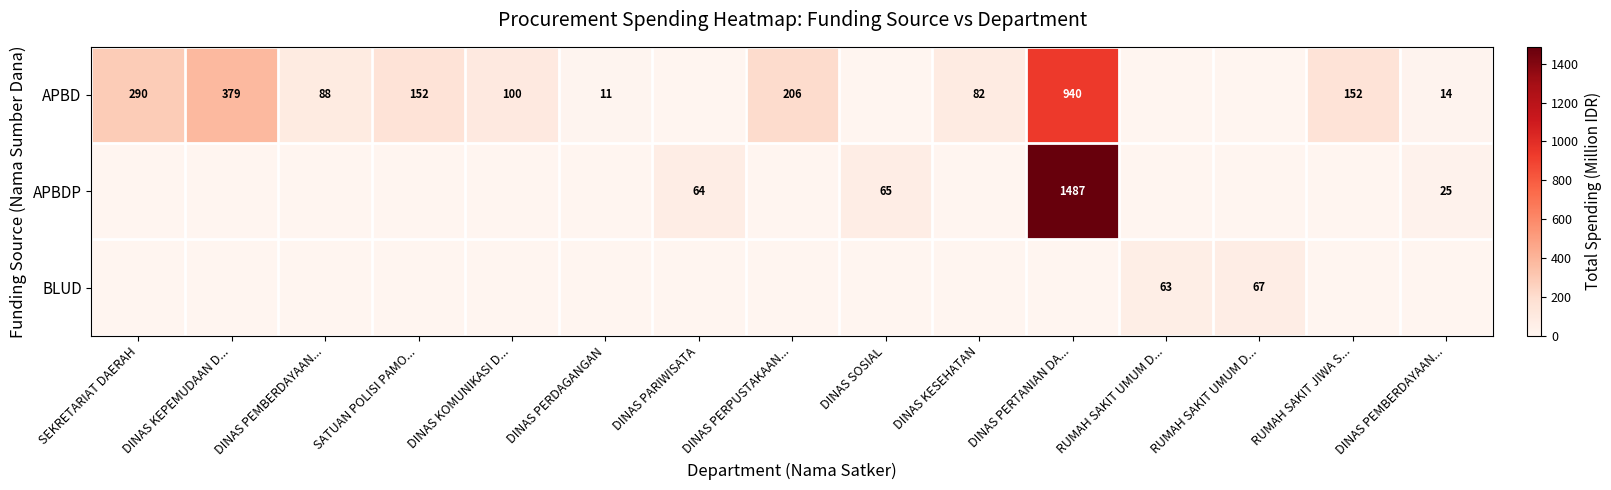

How many series are shown in this chart?

3